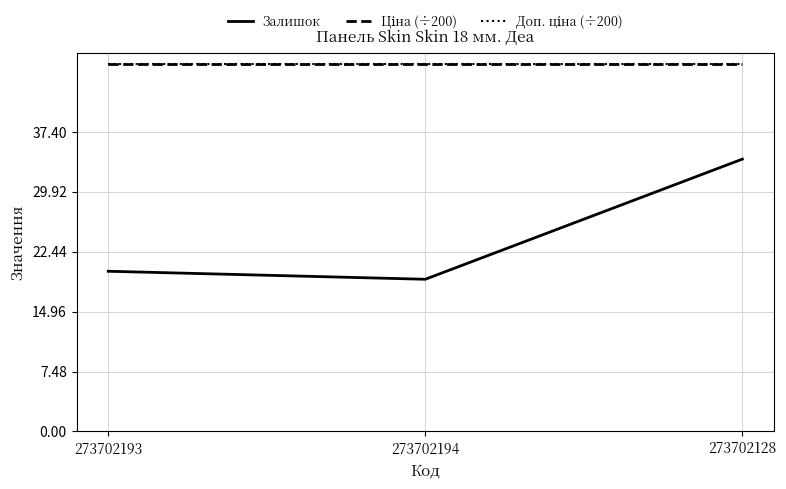

Is this an area chart (filled region under the line)?

No